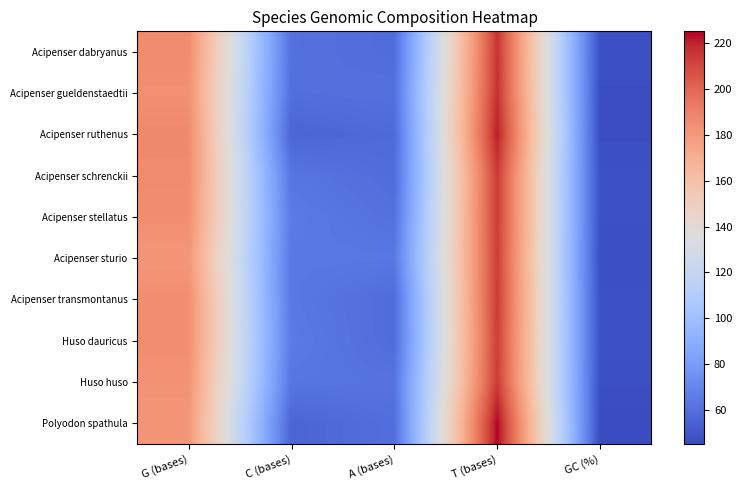

Rank the series by their maximum value, from lowest to highest.

Acipenser sturio, Huso dauricus, Acipenser schrenckii, Acipenser stellatus, Acipenser transmontanus, Huso huso, Acipenser dabryanus, Acipenser gueldenstaedtii, Acipenser ruthenus, Polyodon spathula